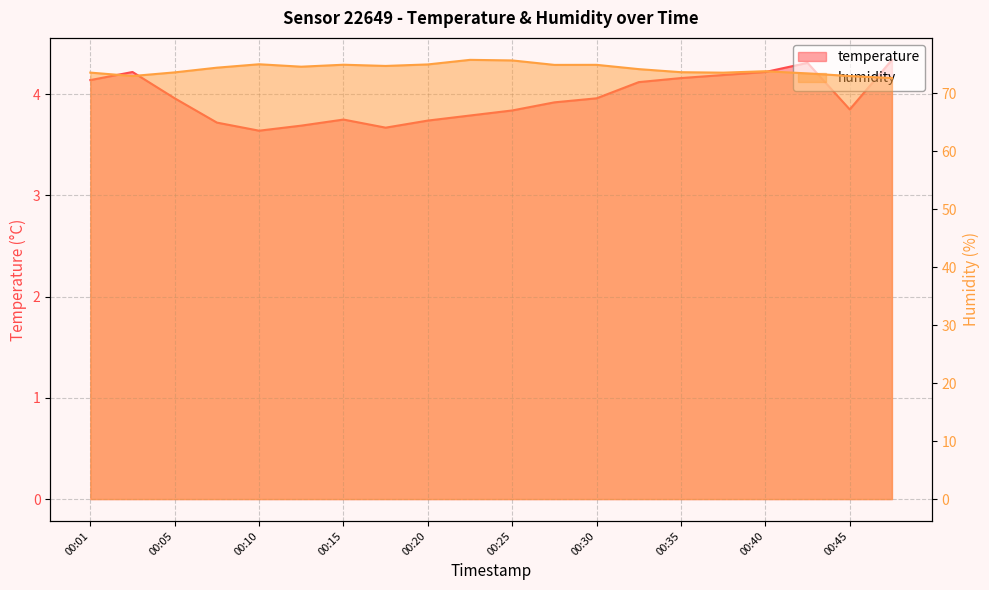

What are all the series names shown in the legend?

temperature, humidity